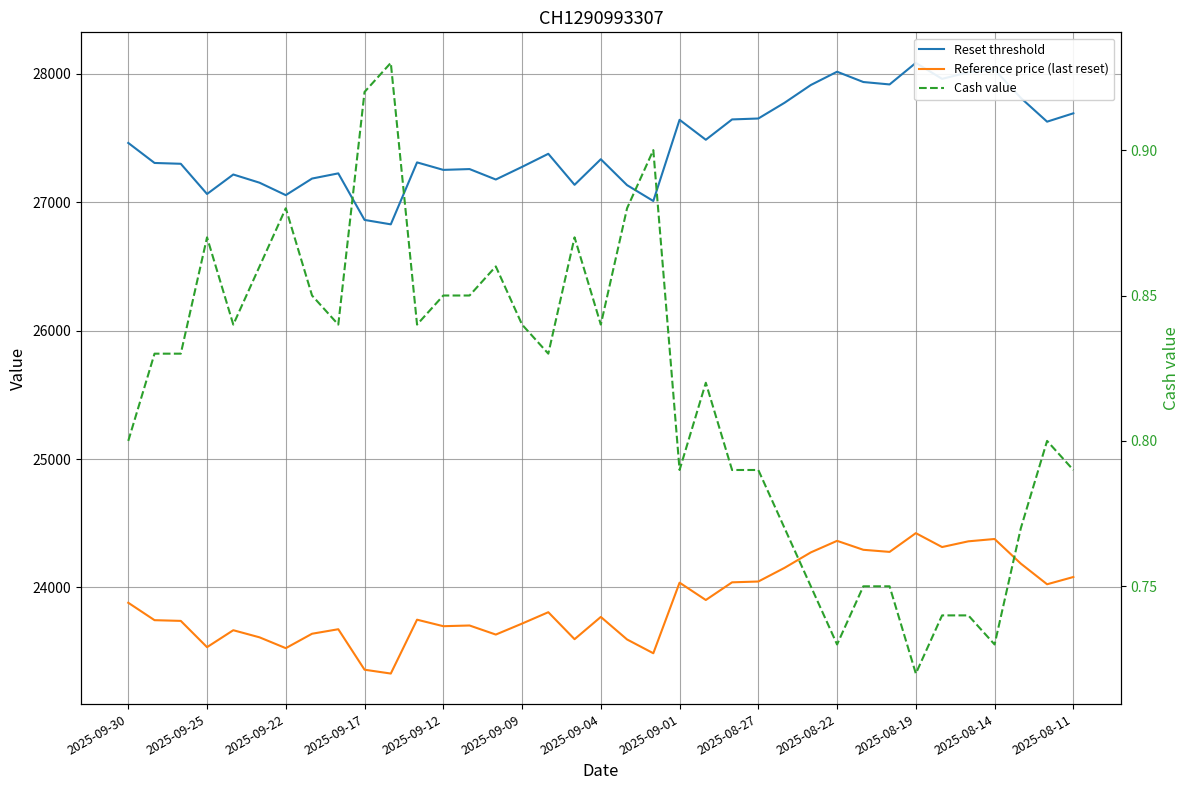

True or false: Cash value and Reset threshold intersect in this chart.

False